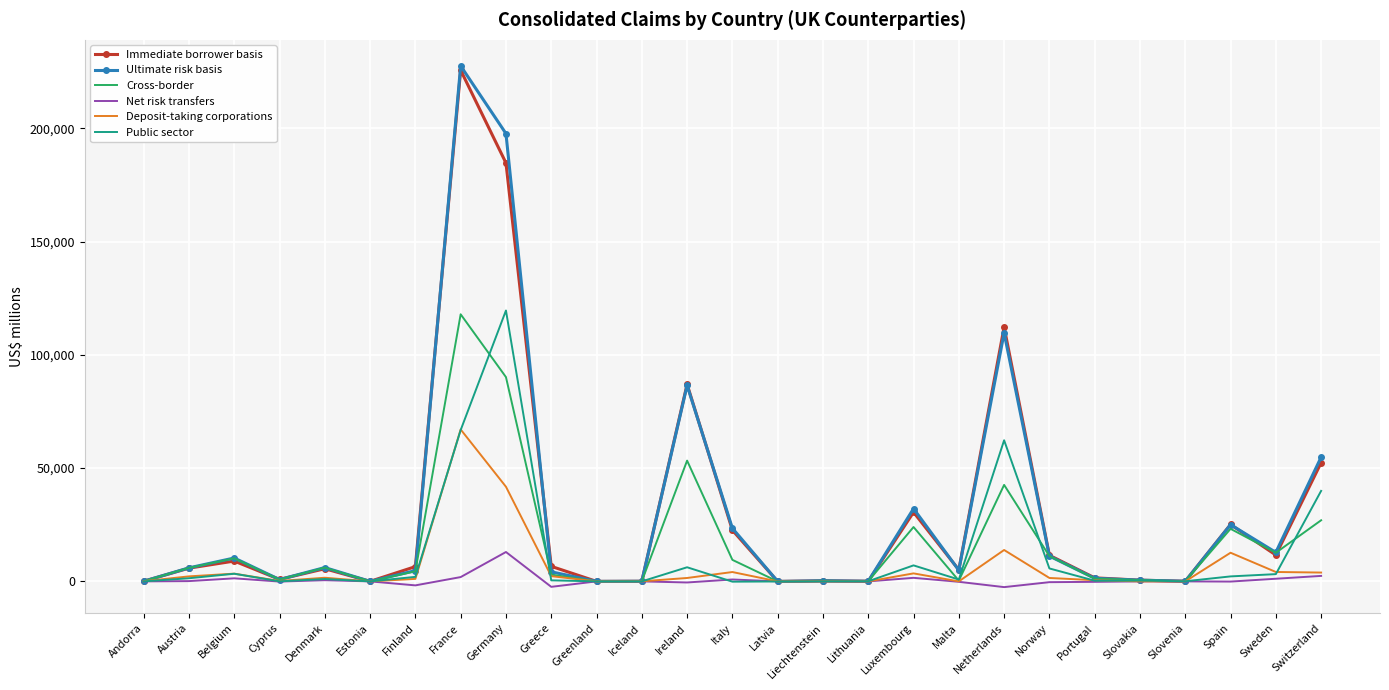

How many categories are shown in the chart?

27